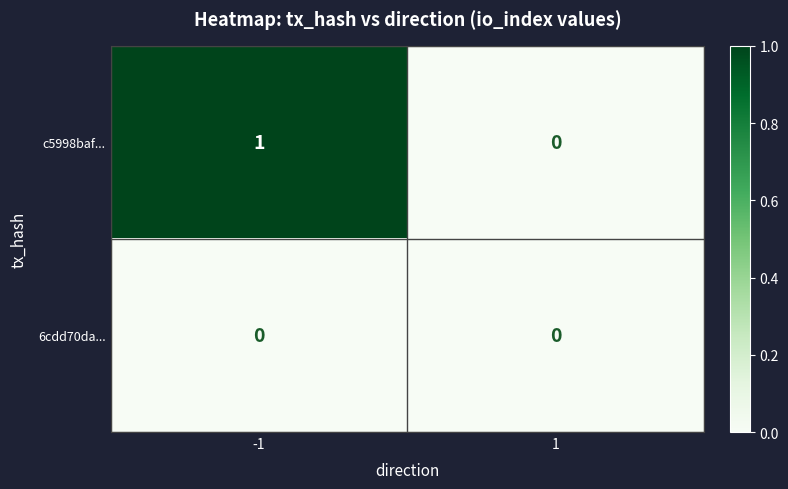

How many series are shown in this chart?

2